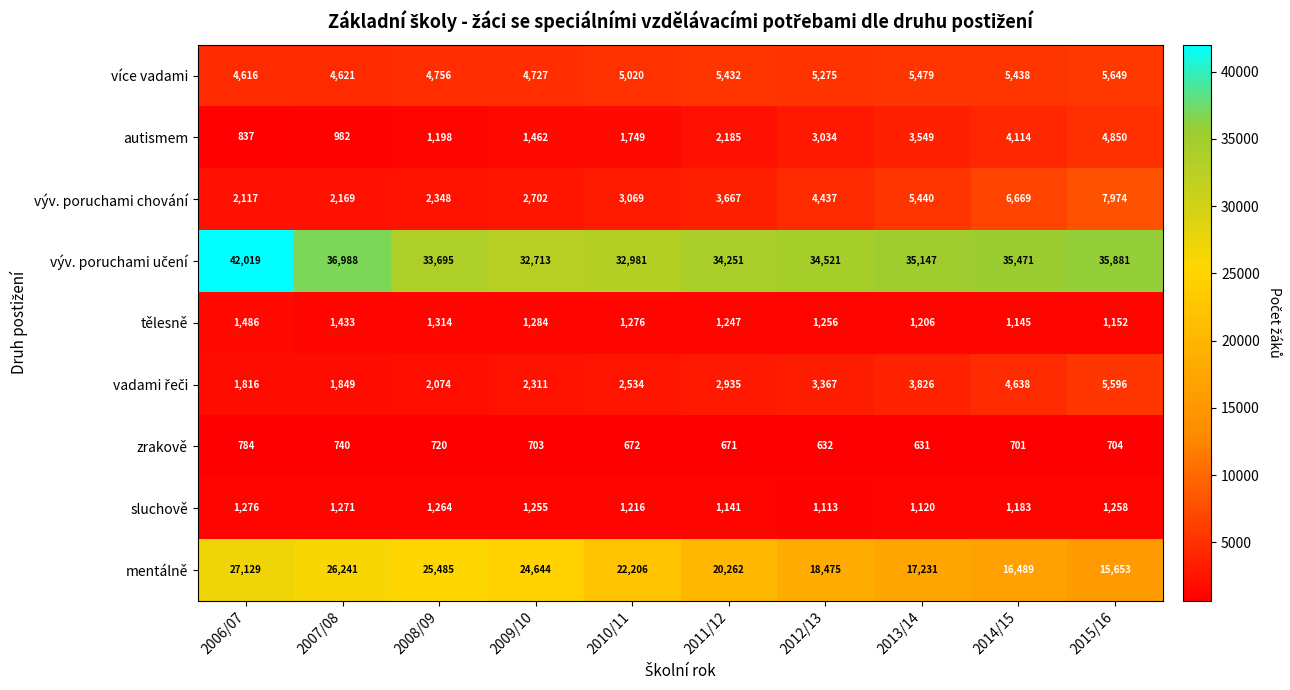

Where does the více vadami series first go above 5275?

2011/12